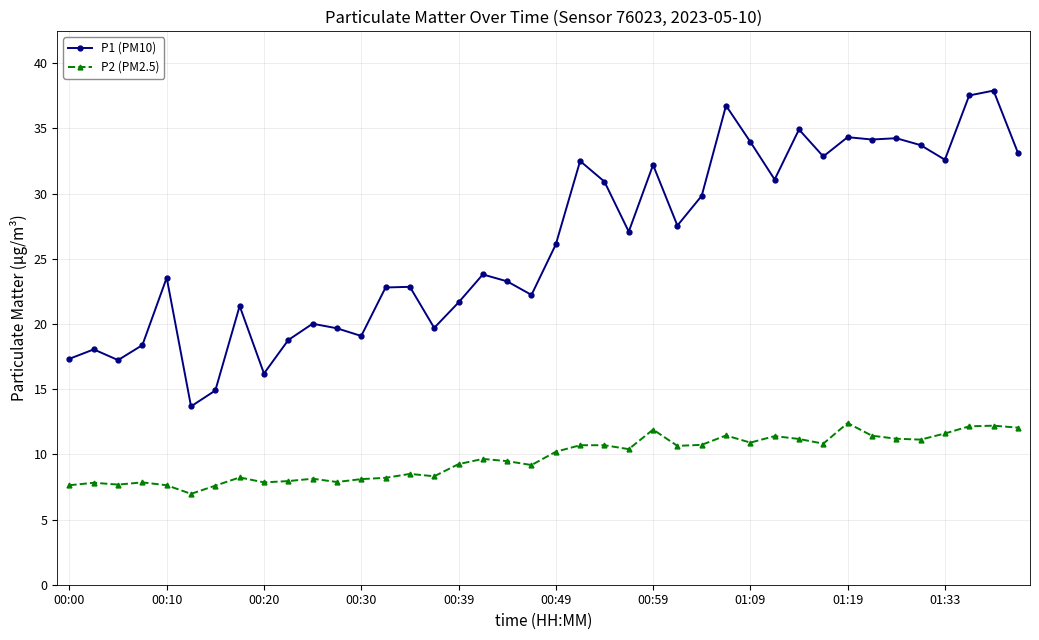

Which series has the largest total across all categories?

P1 (PM10)